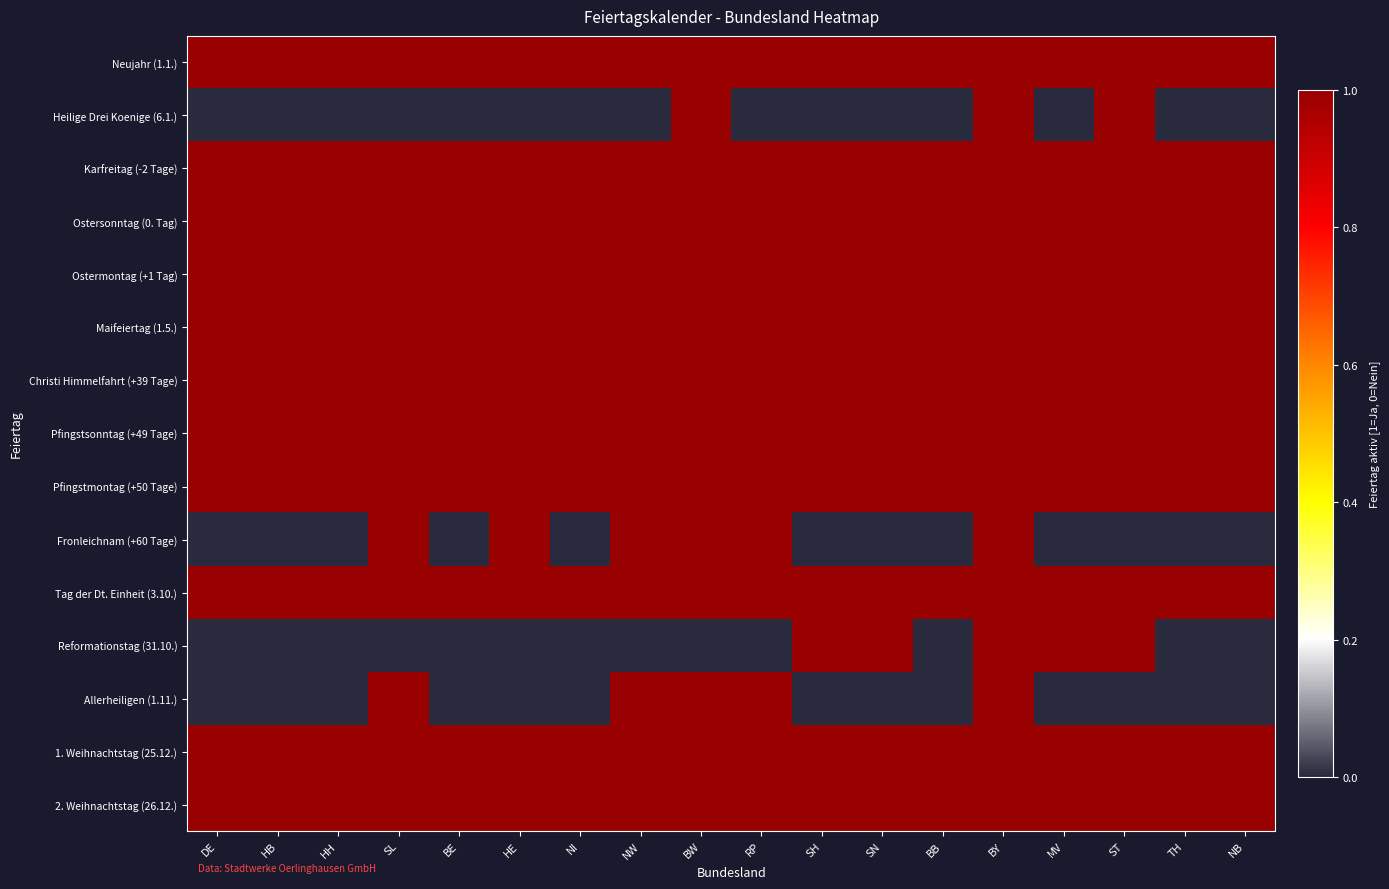

Reading right to left, list all the values displayed in this chart.

Neujahr (1.1.): NB=1	TH=1	ST=1	MV=1	BY=1	BB=1	SN=1	SH=1	RP=1	BW=1	NW=1	NI=1	HE=1	BE=1	SL=1	HH=1	HB=1	DE=1
Heilige Drei Koenige (6.1.): NB=0	TH=0	ST=1	MV=0	BY=1	BB=0	SN=0	SH=0	RP=0	BW=1	NW=0	NI=0	HE=0	BE=0	SL=0	HH=0	HB=0	DE=0
Karfreitag (-2 Tage): NB=1	TH=1	ST=1	MV=1	BY=1	BB=1	SN=1	SH=1	RP=1	BW=1	NW=1	NI=1	HE=1	BE=1	SL=1	HH=1	HB=1	DE=1
Ostersonntag (0. Tag): NB=1	TH=1	ST=1	MV=1	BY=1	BB=1	SN=1	SH=1	RP=1	BW=1	NW=1	NI=1	HE=1	BE=1	SL=1	HH=1	HB=1	DE=1
Ostermontag (+1 Tag): NB=1	TH=1	ST=1	MV=1	BY=1	BB=1	SN=1	SH=1	RP=1	BW=1	NW=1	NI=1	HE=1	BE=1	SL=1	HH=1	HB=1	DE=1
Maifeiertag (1.5.): NB=1	TH=1	ST=1	MV=1	BY=1	BB=1	SN=1	SH=1	RP=1	BW=1	NW=1	NI=1	HE=1	BE=1	SL=1	HH=1	HB=1	DE=1
Christi Himmelfahrt (+39 Tage): NB=1	TH=1	ST=1	MV=1	BY=1	BB=1	SN=1	SH=1	RP=1	BW=1	NW=1	NI=1	HE=1	BE=1	SL=1	HH=1	HB=1	DE=1
Pfingstsonntag (+49 Tage): NB=1	TH=1	ST=1	MV=1	BY=1	BB=1	SN=1	SH=1	RP=1	BW=1	NW=1	NI=1	HE=1	BE=1	SL=1	HH=1	HB=1	DE=1
Pfingstmontag (+50 Tage): NB=1	TH=1	ST=1	MV=1	BY=1	BB=1	SN=1	SH=1	RP=1	BW=1	NW=1	NI=1	HE=1	BE=1	SL=1	HH=1	HB=1	DE=1
Fronleichnam (+60 Tage): NB=0	TH=0	ST=0	MV=0	BY=1	BB=0	SN=0	SH=0	RP=1	BW=1	NW=1	NI=0	HE=1	BE=0	SL=1	HH=0	HB=0	DE=0
Tag der Dt. Einheit (3.10.): NB=1	TH=1	ST=1	MV=1	BY=1	BB=1	SN=1	SH=1	RP=1	BW=1	NW=1	NI=1	HE=1	BE=1	SL=1	HH=1	HB=1	DE=1
Reformationstag (31.10.): NB=0	TH=0	ST=1	MV=1	BY=1	BB=0	SN=1	SH=1	RP=0	BW=0	NW=0	NI=0	HE=0	BE=0	SL=0	HH=0	HB=0	DE=0
Allerheiligen (1.11.): NB=0	TH=0	ST=0	MV=0	BY=1	BB=0	SN=0	SH=0	RP=1	BW=1	NW=1	NI=0	HE=0	BE=0	SL=1	HH=0	HB=0	DE=0
1. Weihnachtstag (25.12.): NB=1	TH=1	ST=1	MV=1	BY=1	BB=1	SN=1	SH=1	RP=1	BW=1	NW=1	NI=1	HE=1	BE=1	SL=1	HH=1	HB=1	DE=1
2. Weihnachtstag (26.12.): NB=1	TH=1	ST=1	MV=1	BY=1	BB=1	SN=1	SH=1	RP=1	BW=1	NW=1	NI=1	HE=1	BE=1	SL=1	HH=1	HB=1	DE=1